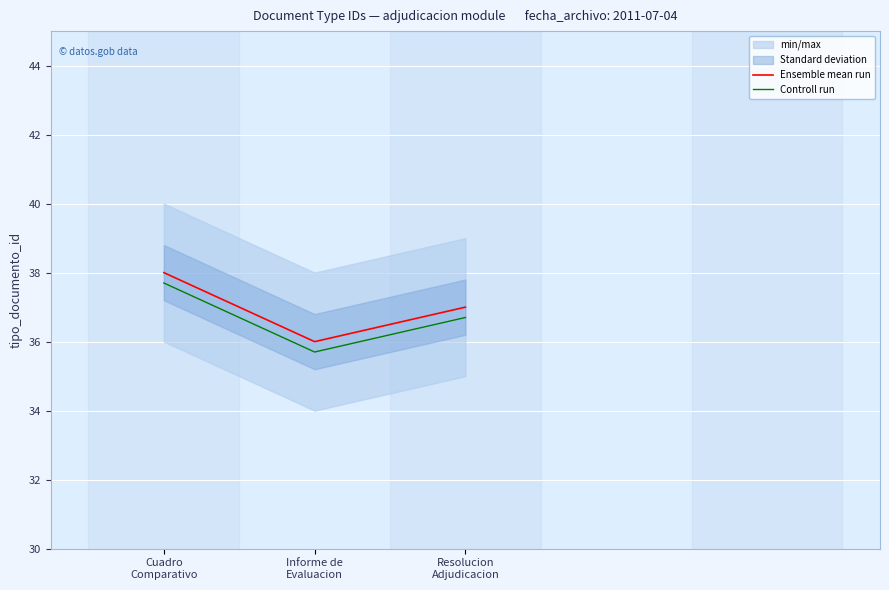

What is the maximum value for Ensemble mean run?

38.0